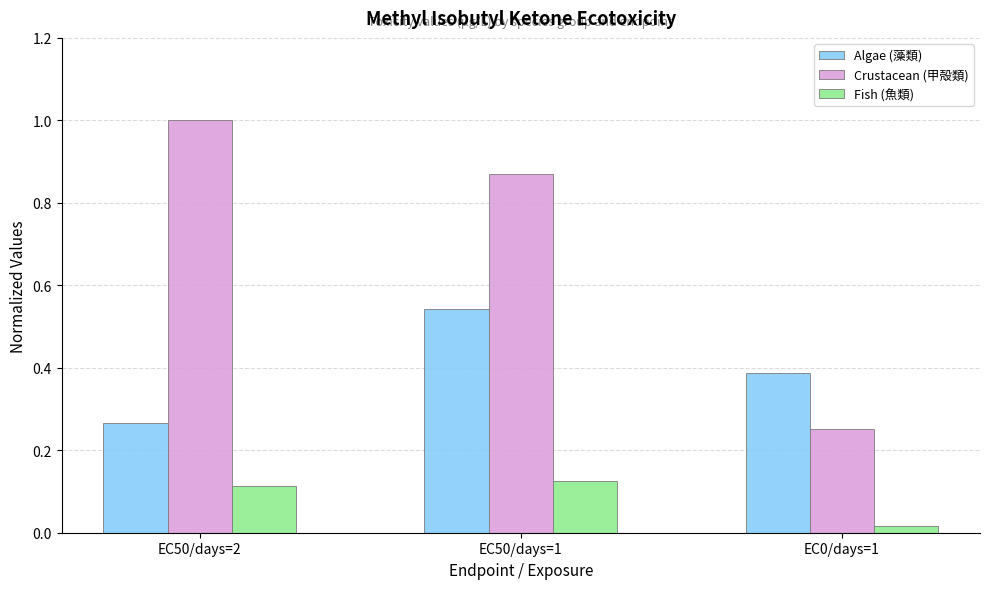

What is the average value of the Algae (藻類) series?

0.4